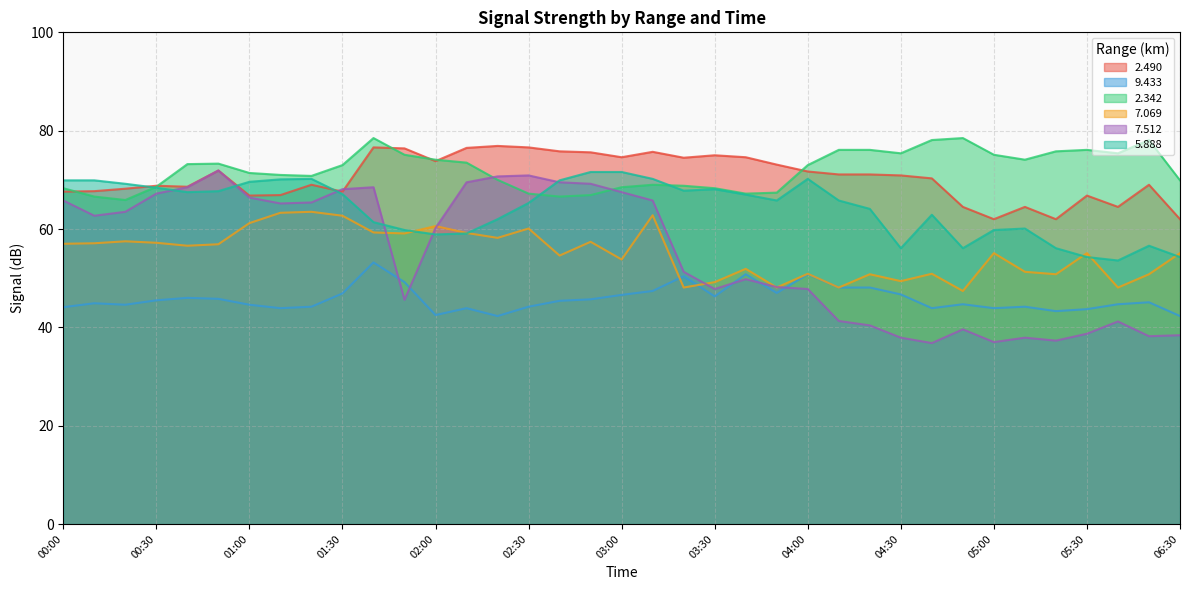

True or false:   9.433 has a value of 16.7 at 00:20.

False